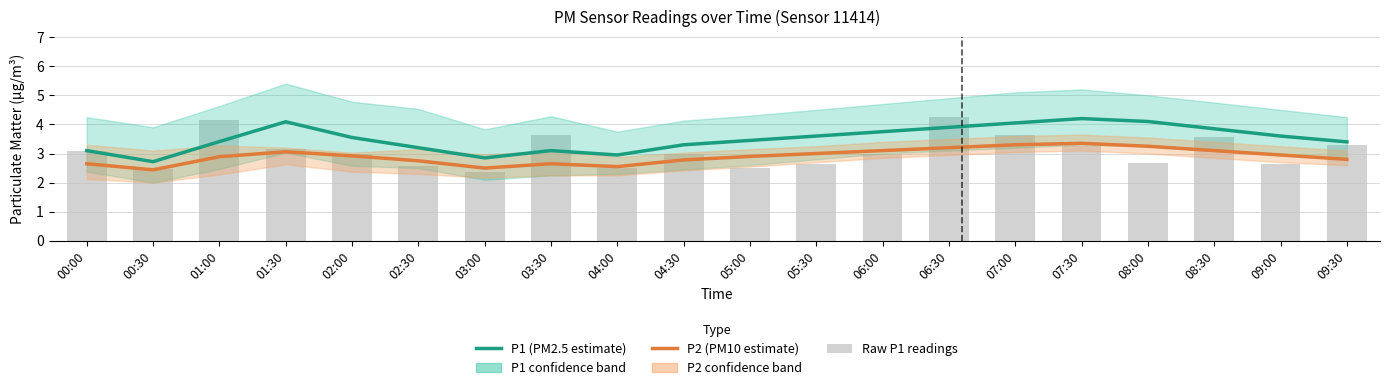

At 07:00, list the series in order from smallest to largest.

P2 (PM10 estimate), Raw P1 readings, P1 (PM2.5 estimate)